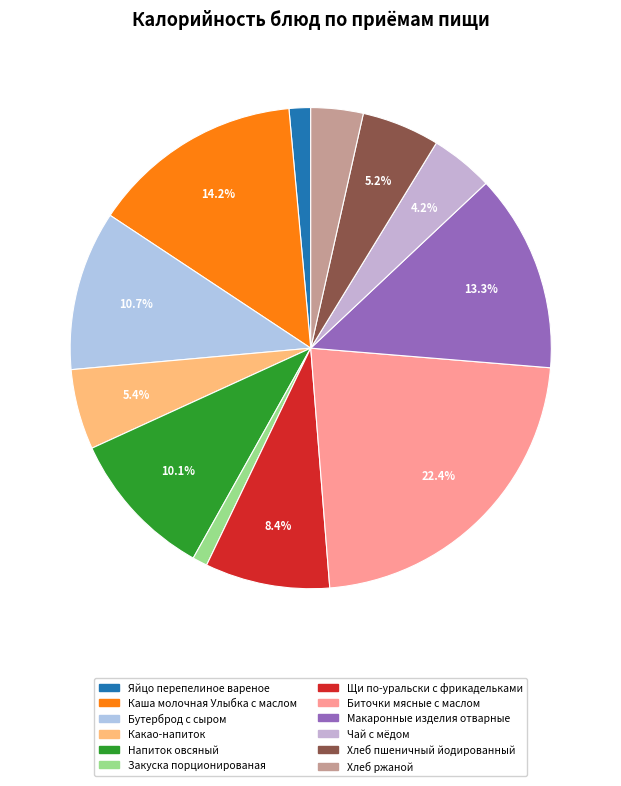

Which has a higher value, Бутерброд с сыром or Напиток овсяный?

Бутерброд с сыром